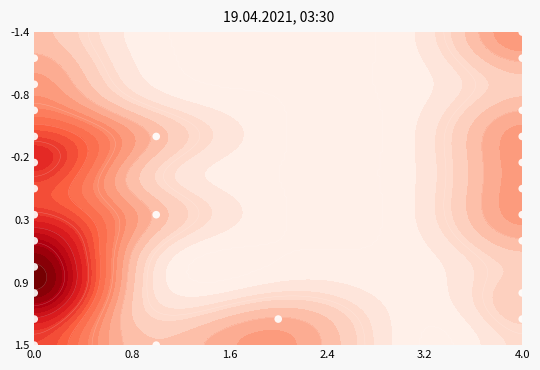

Which label corresponds to the largest value in the chart?

4.0